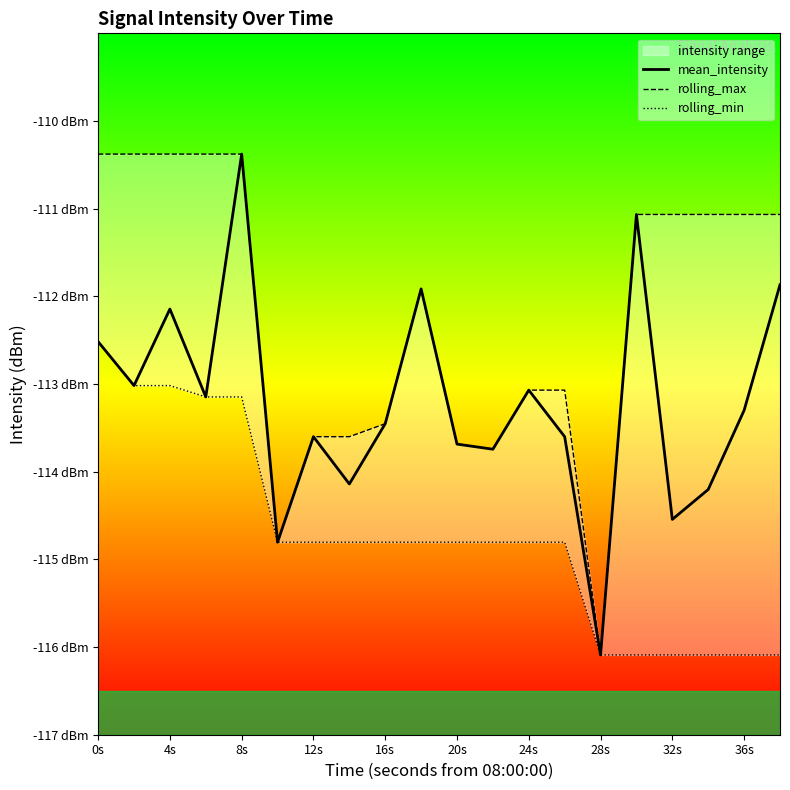

What is the sum of all rolling_max values?

-2244.2